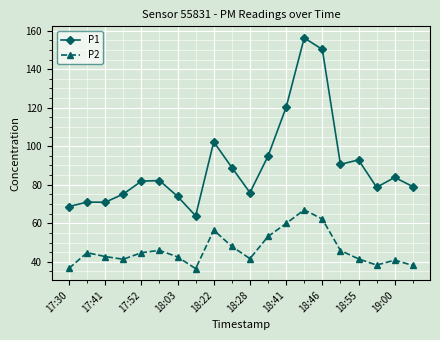

What are all the series names shown in the legend?

P1, P2